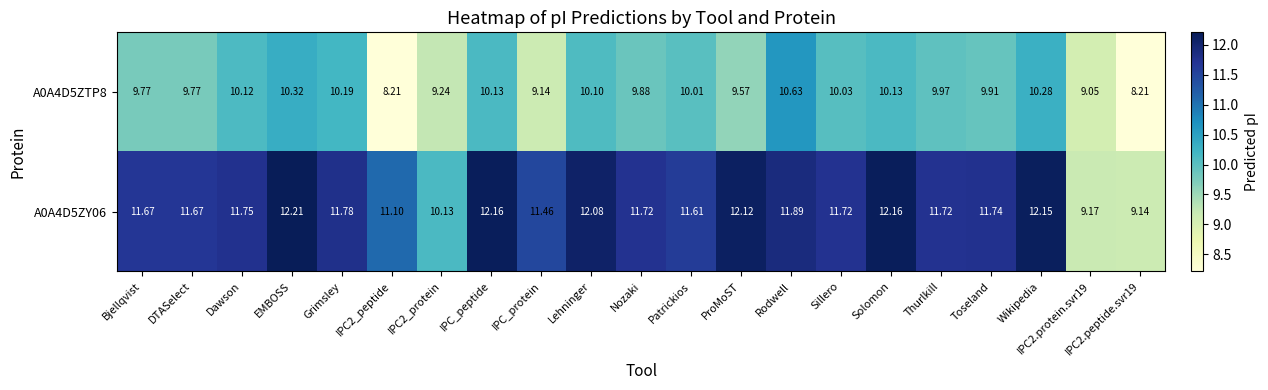

List the series in order of their peak value, lowest first.

A0A4D5ZTP8, A0A4D5ZY06